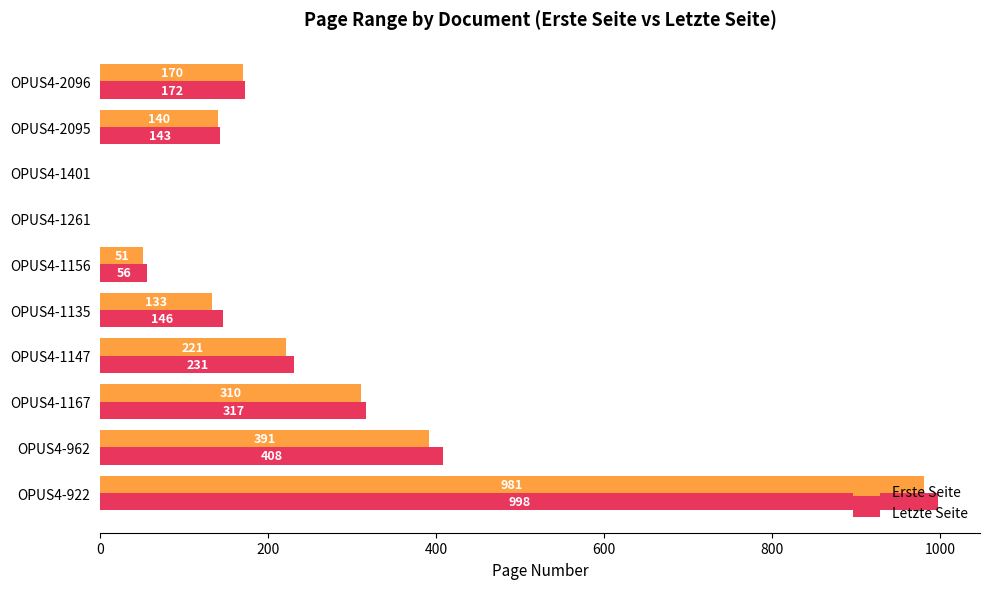

Is it true that Erste Seite equals 36 at OPUS4-1135?

False